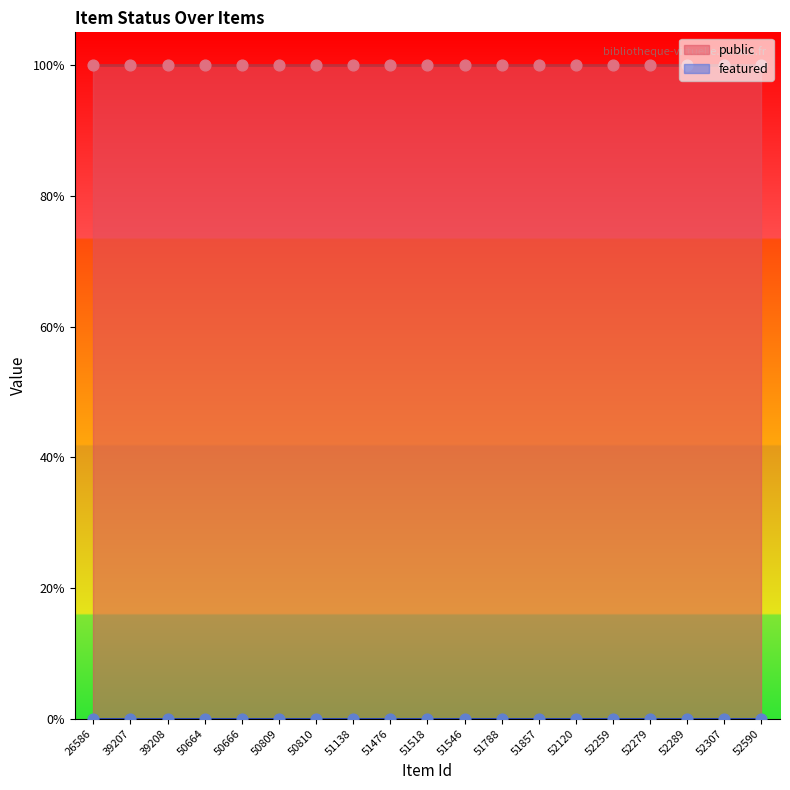

Which series contains the lowest Y value?

featured